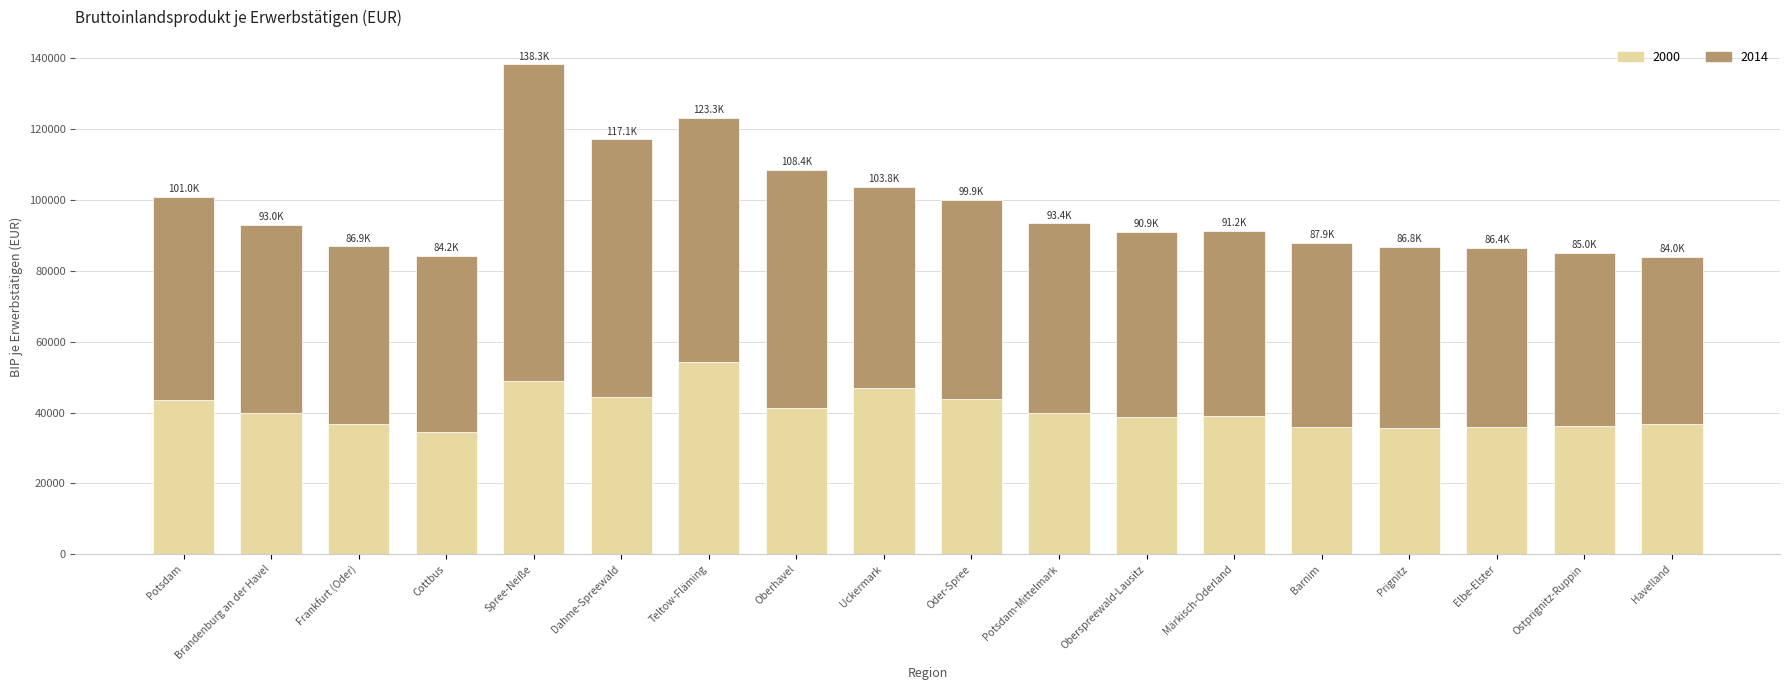

What is the sum of the 2000 values at Prignitz and Frankfurt (Oder)?

72420